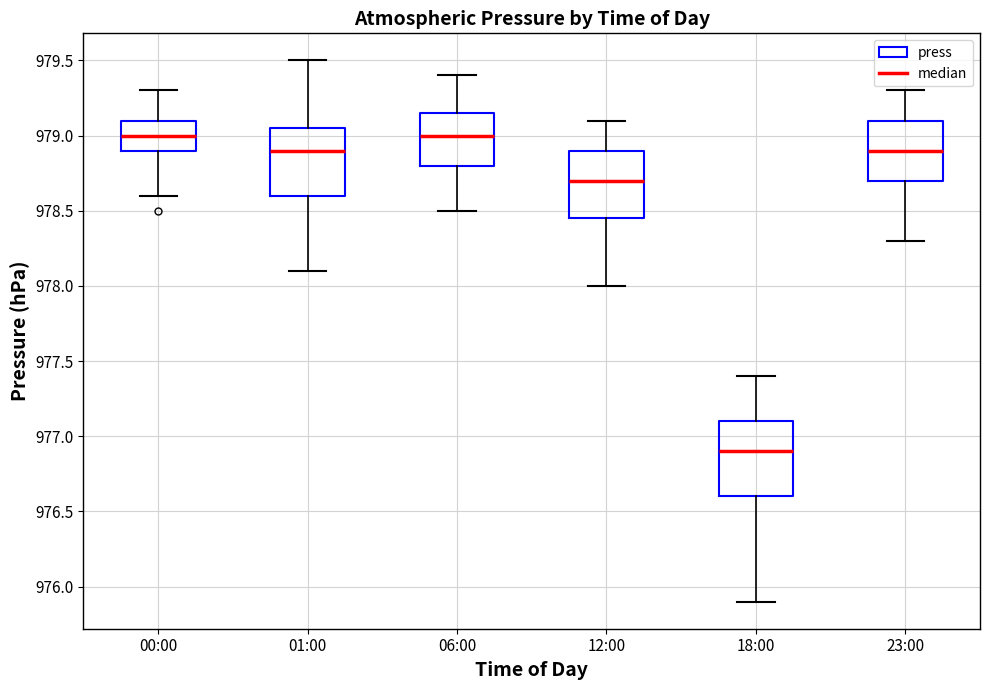

Which box has the lowest median line?

18:00